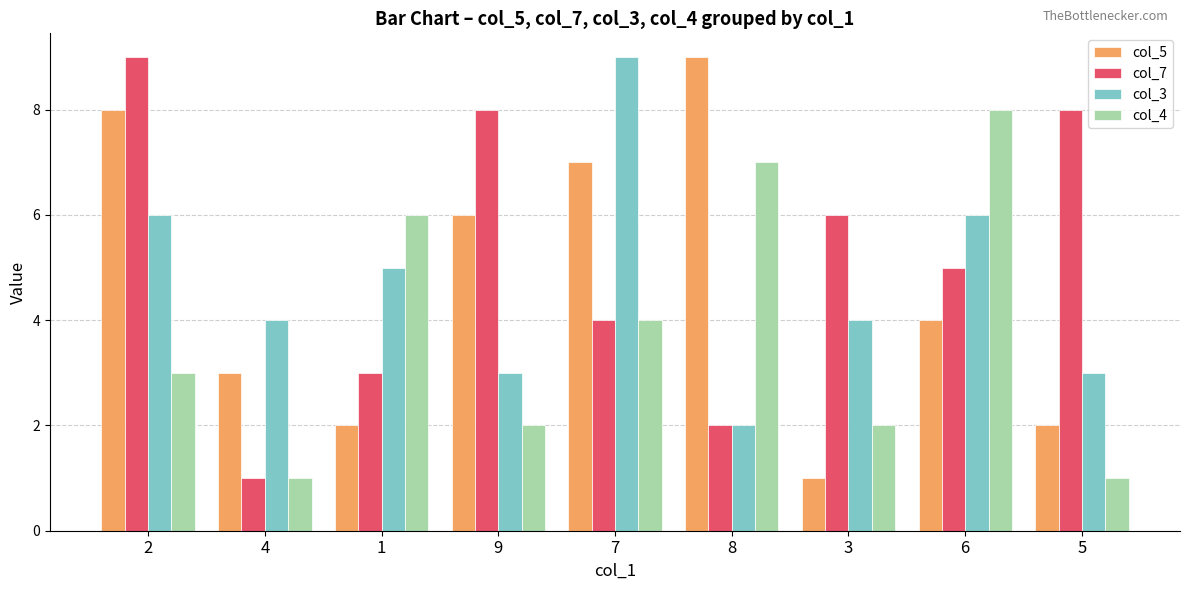

What are all the series names shown in the legend?

col_5, col_7, col_3, col_4